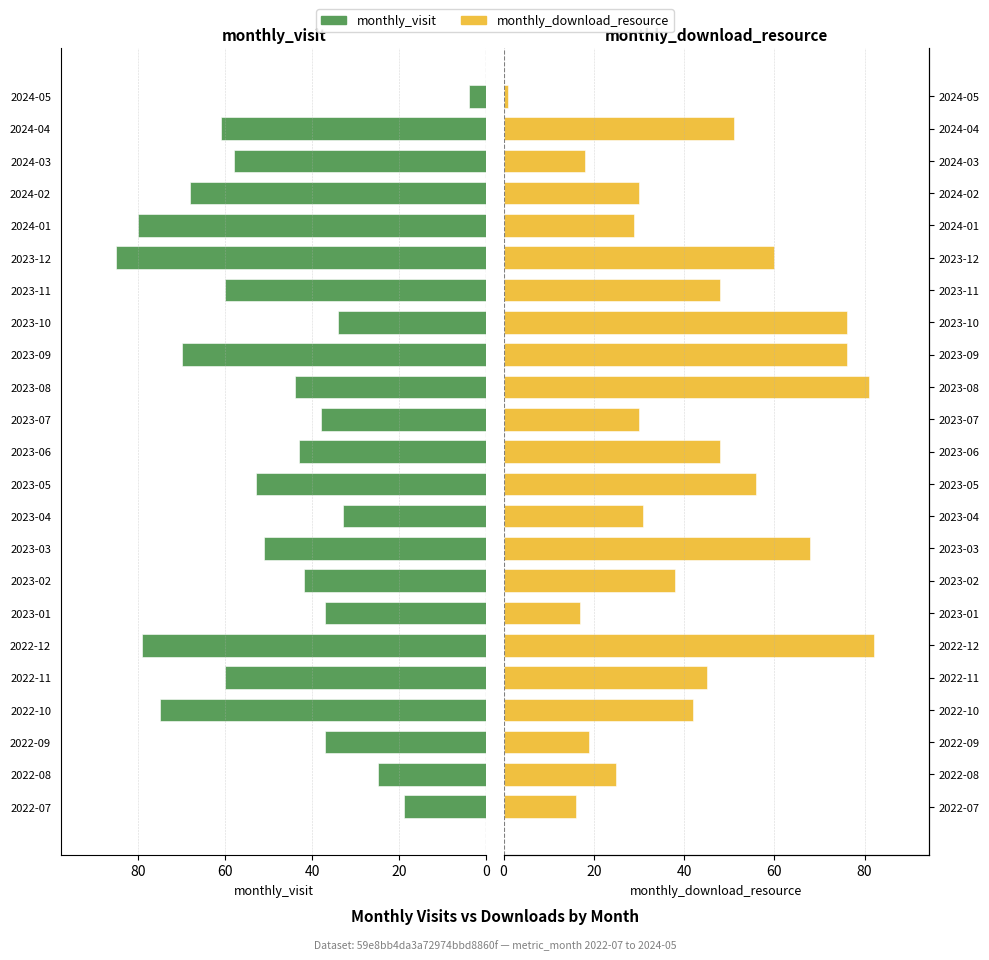

At how many categories does at least one series exceed 42?

15